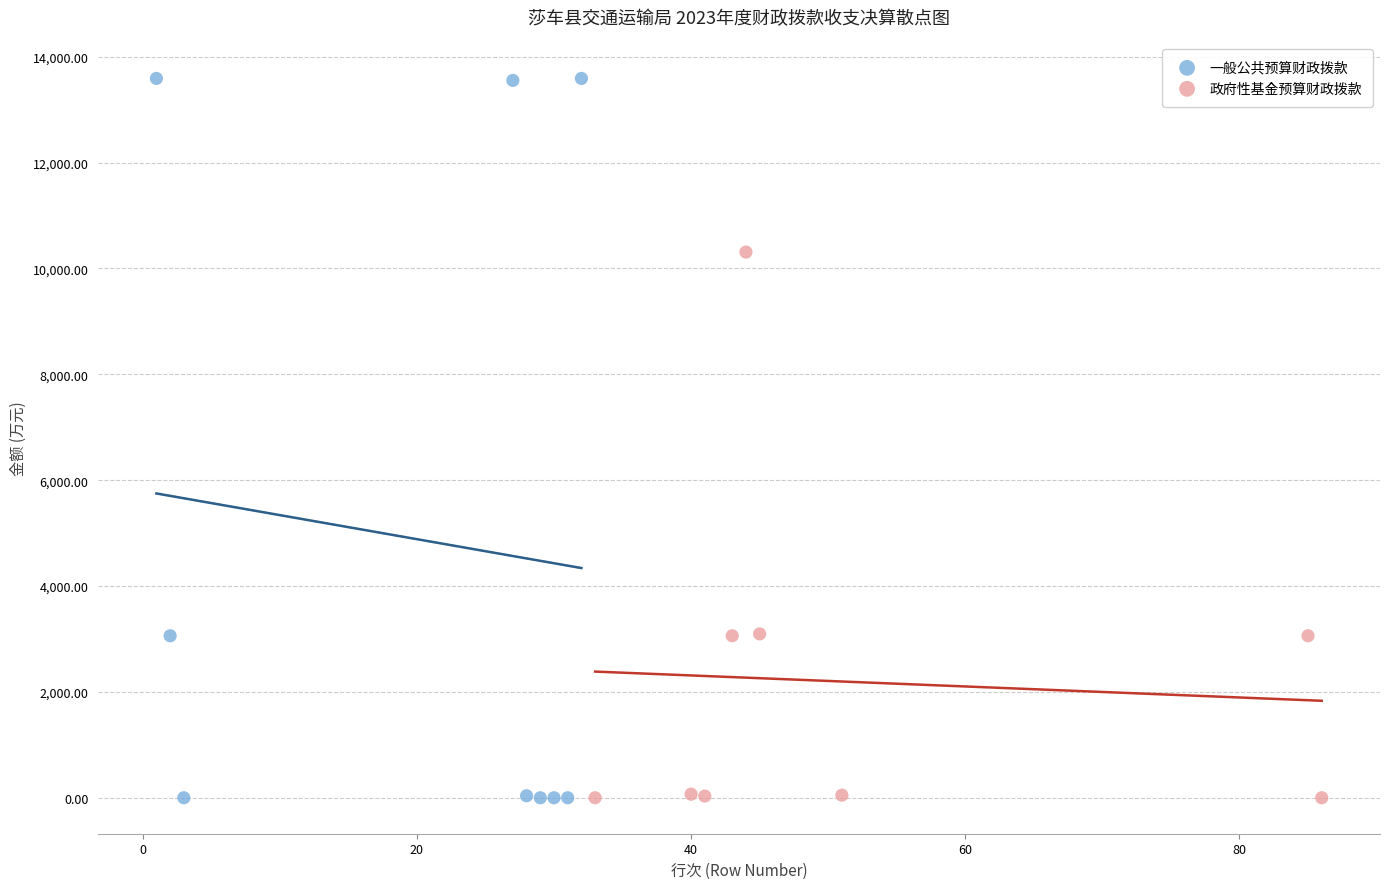

Which series contains the highest Y value?

一般公共预算财政拨款